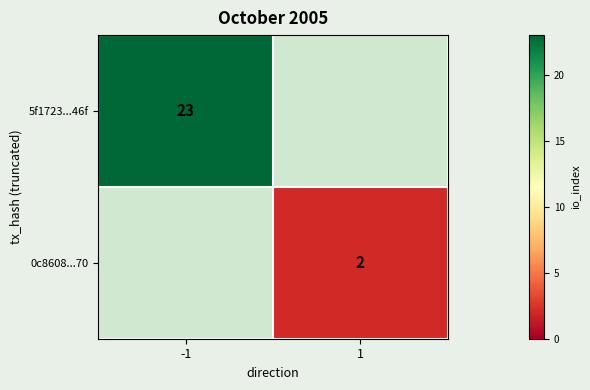

Is it true that 0c8608...70 equals 0.5 at 1?

False